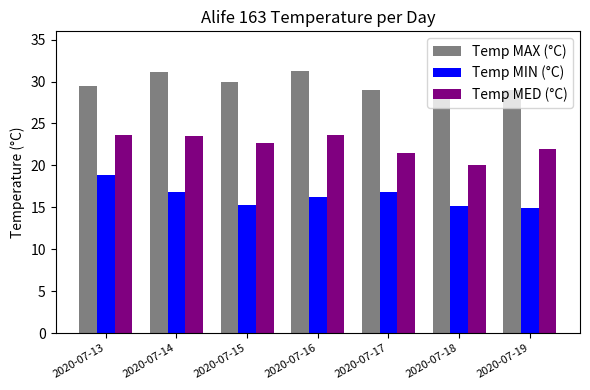

Is the value of Temp MIN (°C) at 2020-07-15 greater than the value of Temp MED (°C) at 2020-07-15?

No